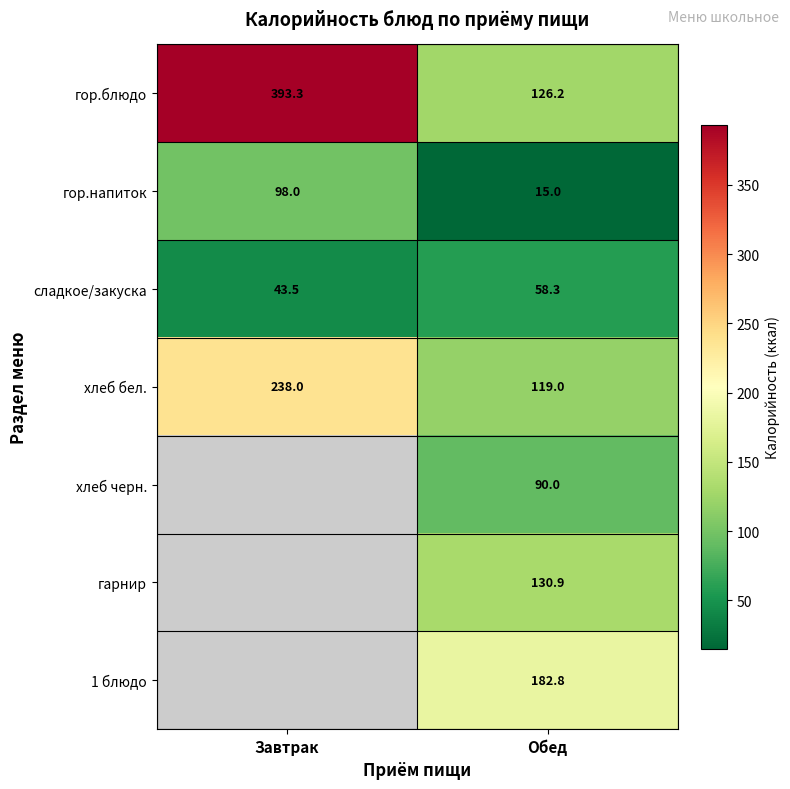

List the labels in order of хлеб бел. value, largest first.

Завтрак, Обед